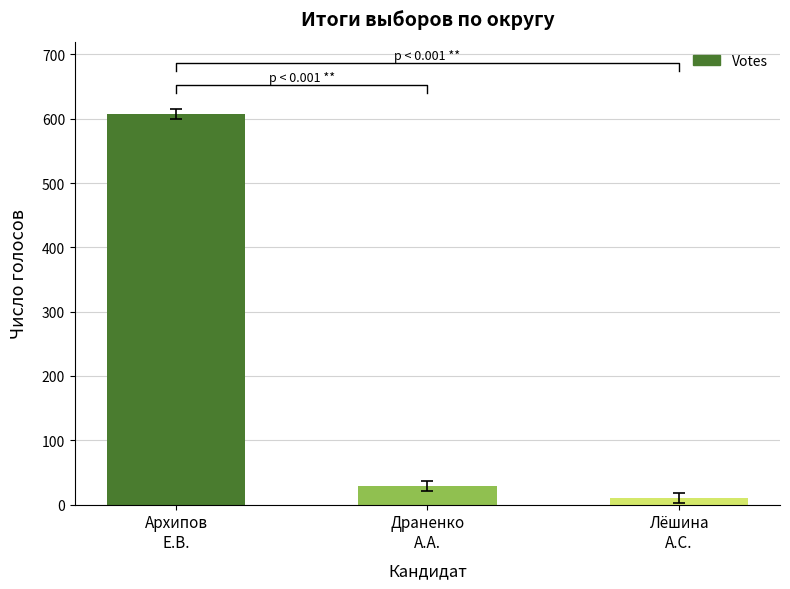

Which label corresponds to the smallest value in the chart?

Лёшина
А.С.